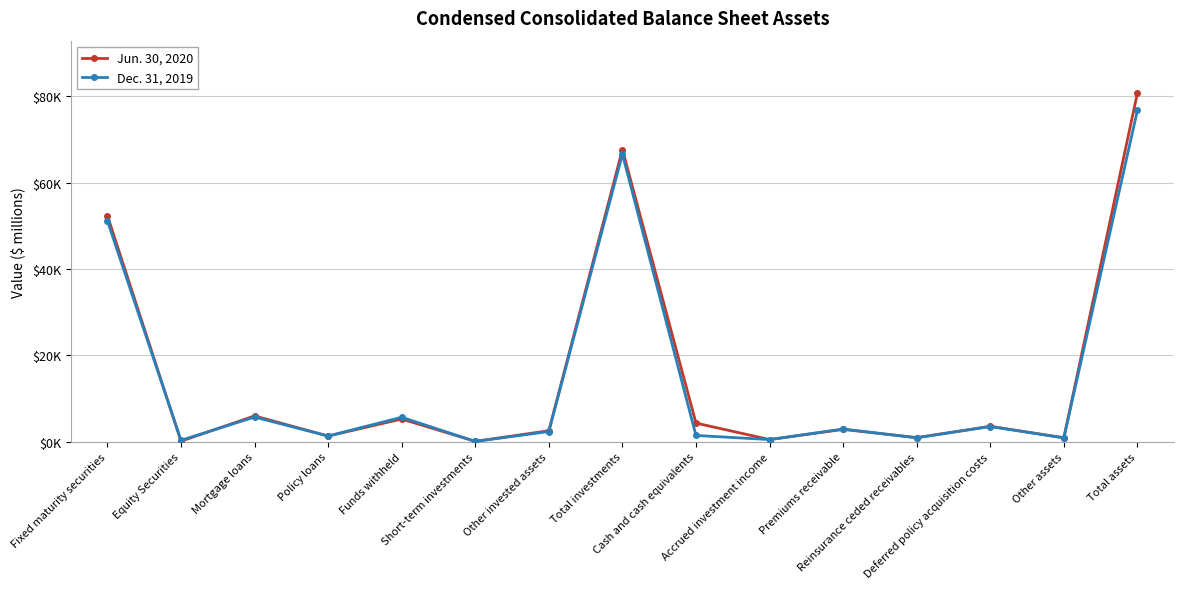

What is the lowest value of the Jun. 30, 2020 series?

84